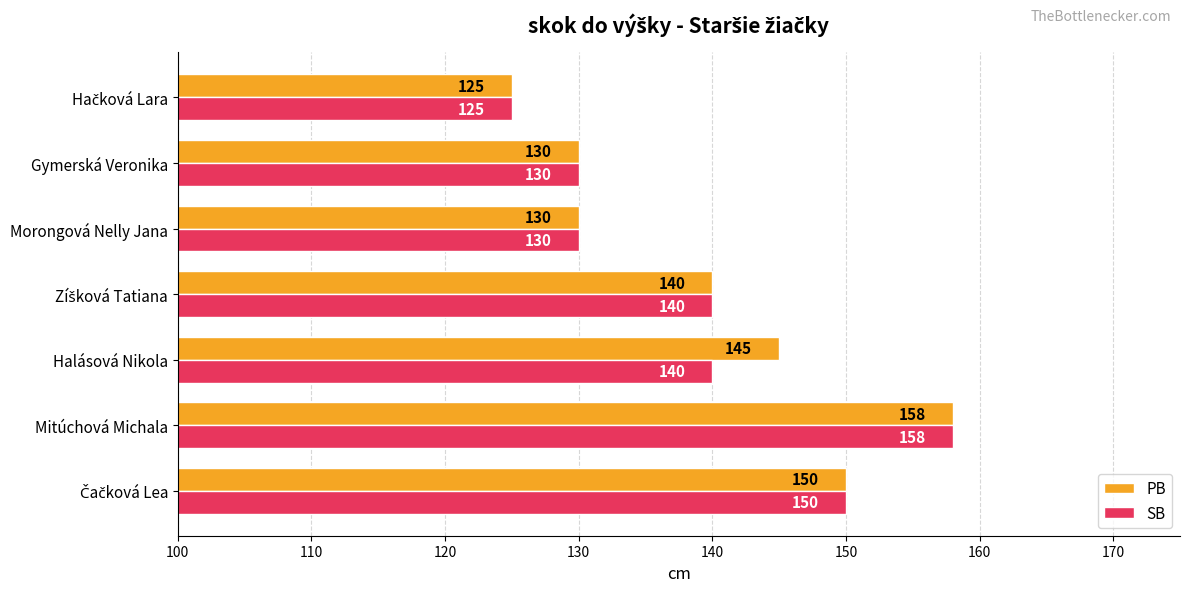

At how many categories does at least one series exceed 126?

6